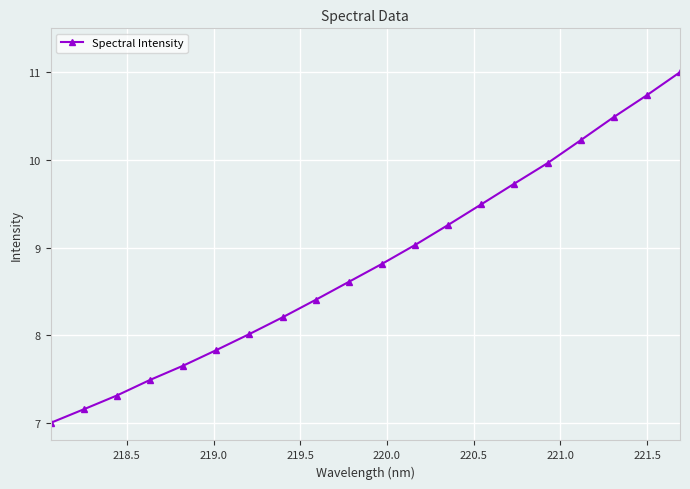

What is the value of the 12th point from the left?

9.0